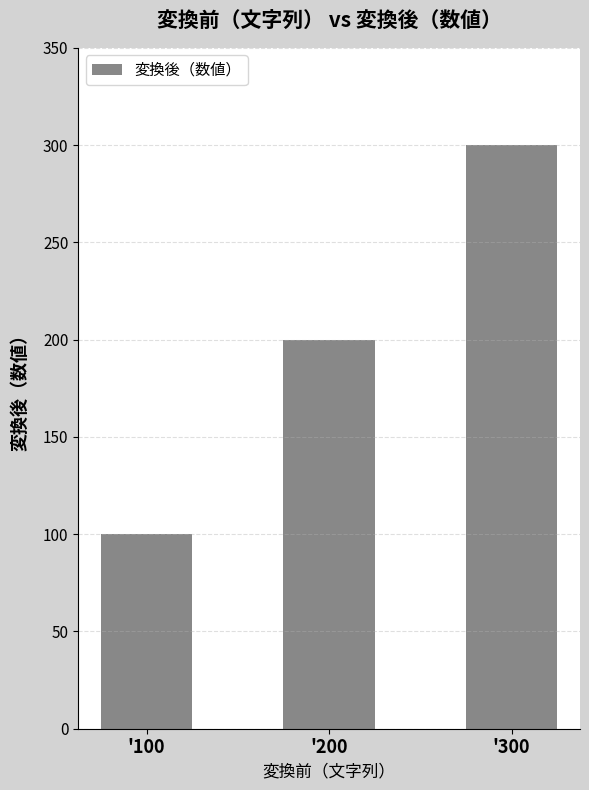

Does the chart contain any negative values?

No